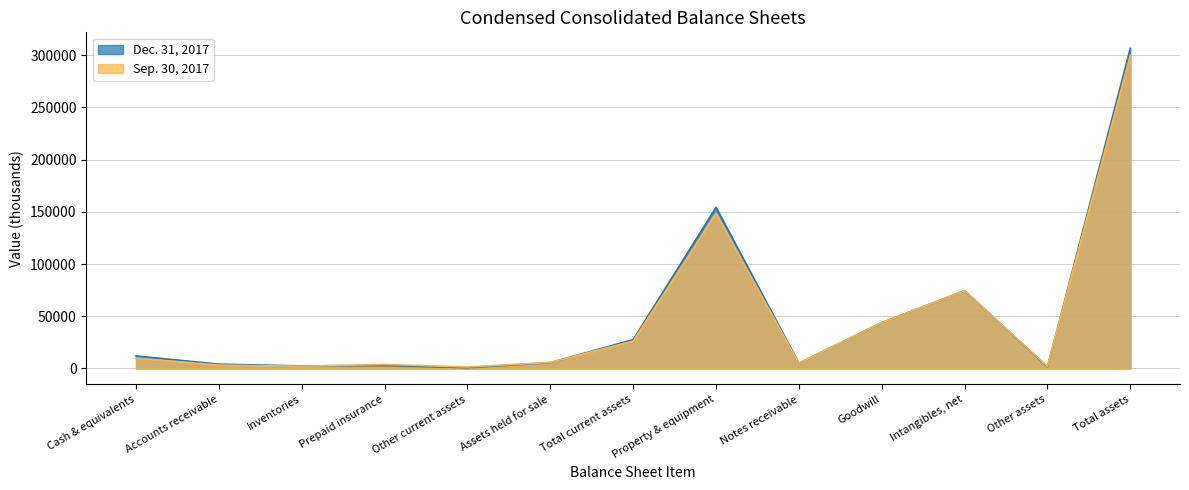

What is the label of the 2nd point from the right?

Other assets